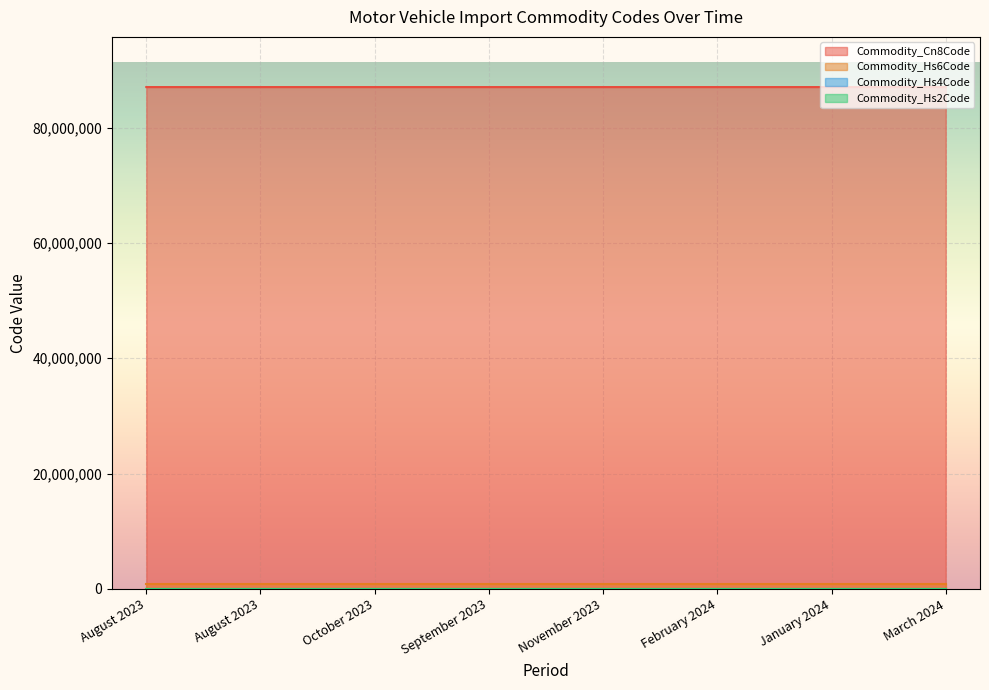

What is the smallest value displayed?

87